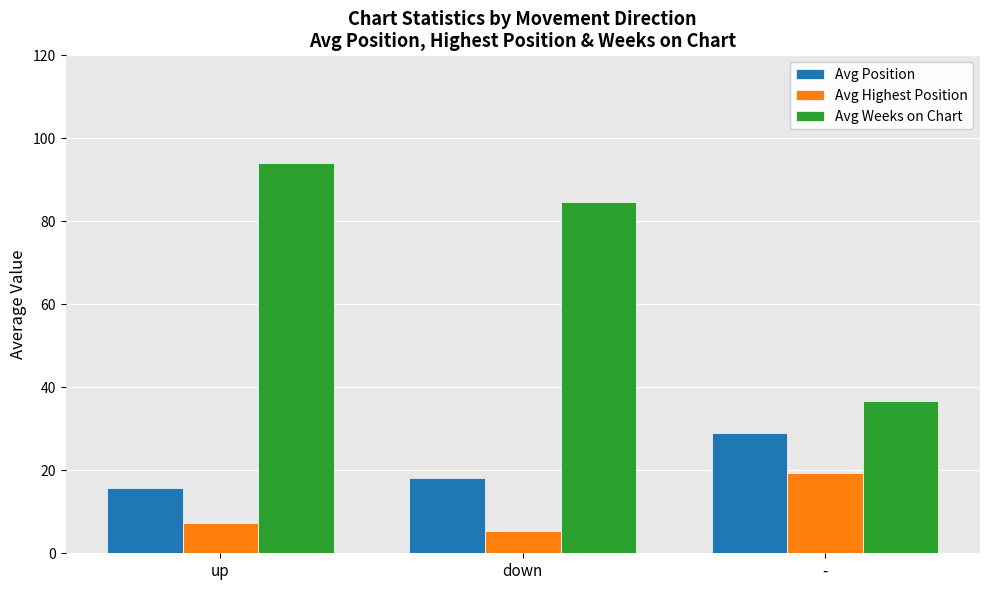

At which category is the sum across all series the highest?

up